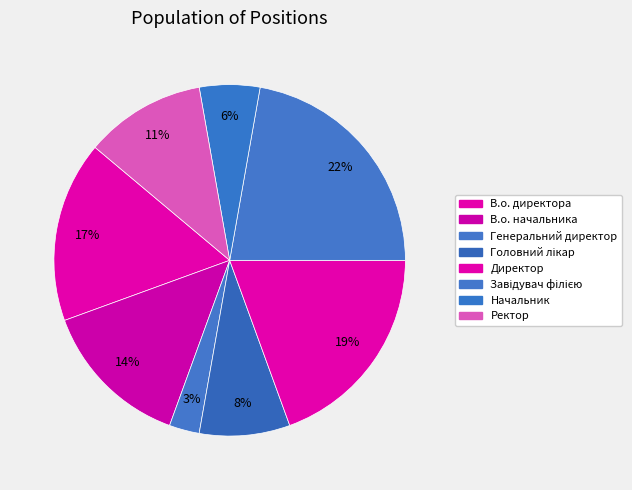

Count the number of slices in the pie.

8